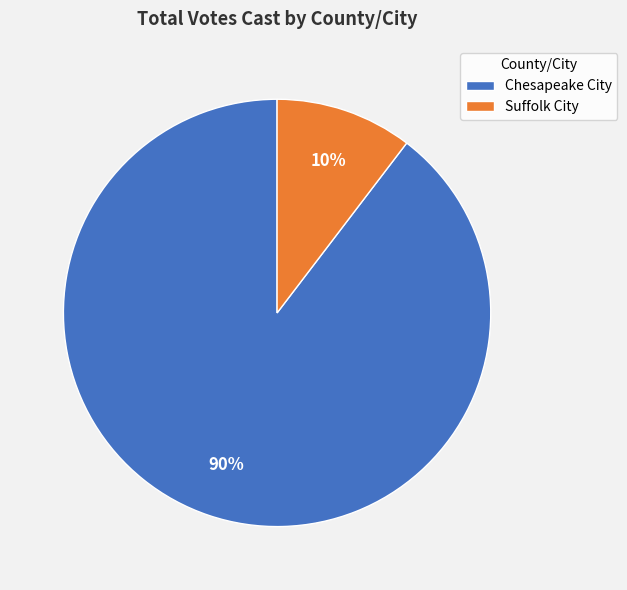

What is the ratio of the value at Suffolk City to the value at Chesapeake City?

0.1